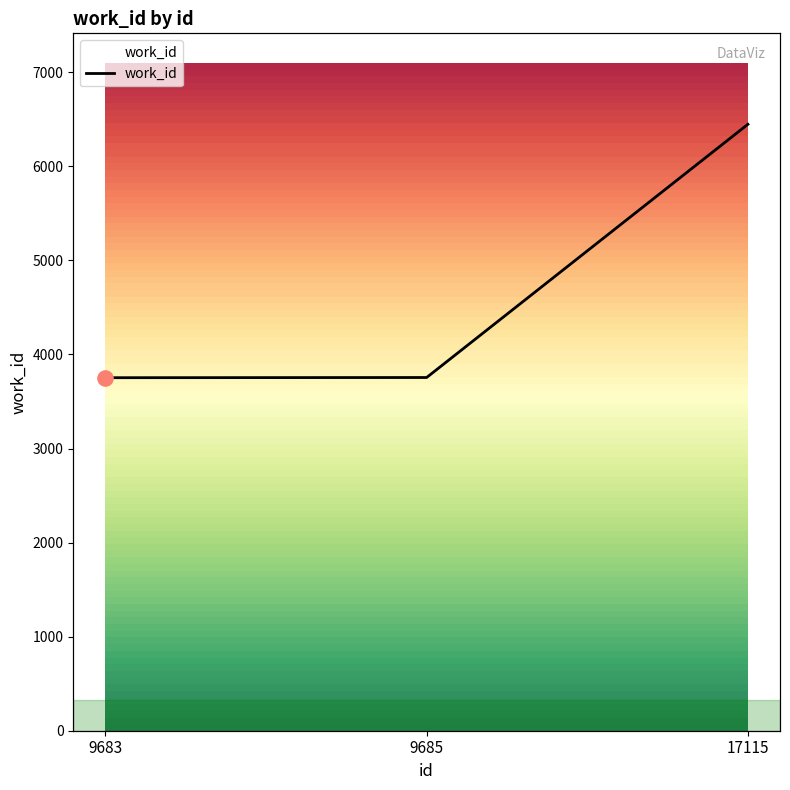

Which has a higher value, 17115 or 9683?

17115